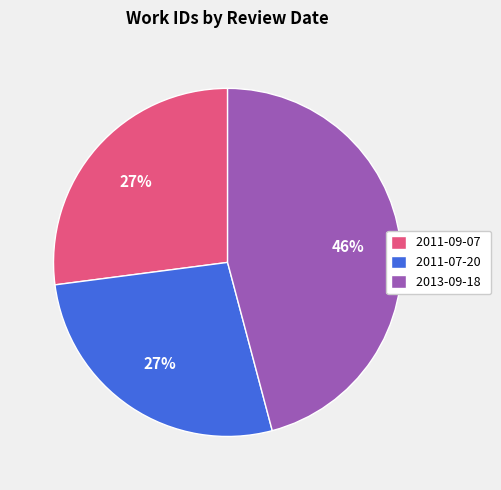

How many slices are in this pie chart?

3